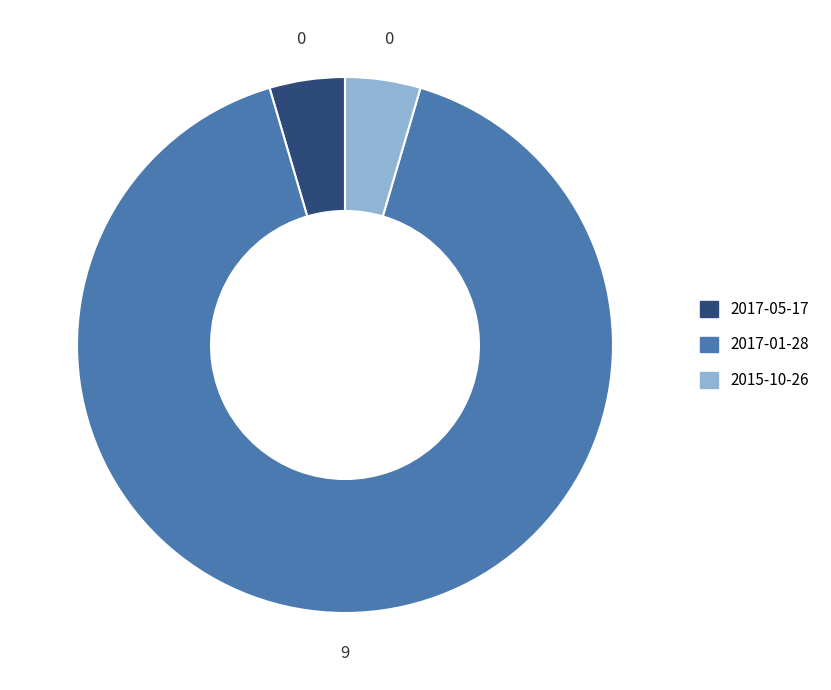

Combined, do 2017-05-17 and 2017-01-28 account for over 50%?

Yes